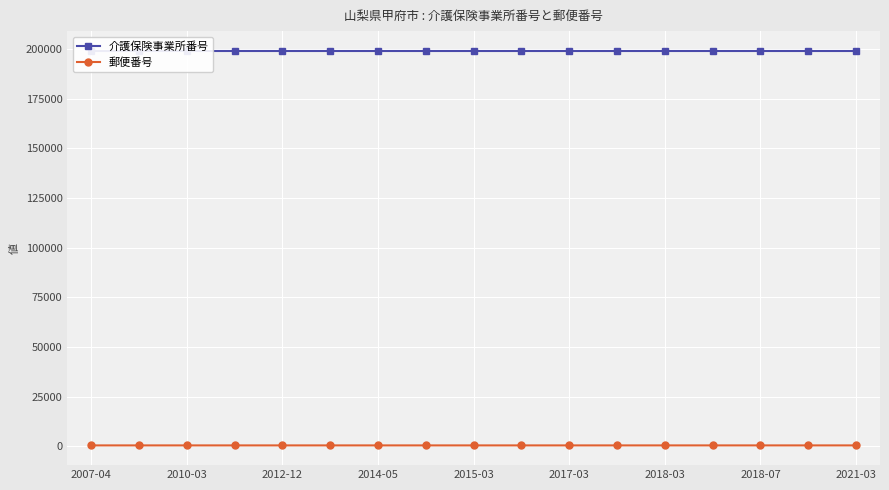

True or false: 郵便番号 has more than 2 points higher than both neighbors.

True